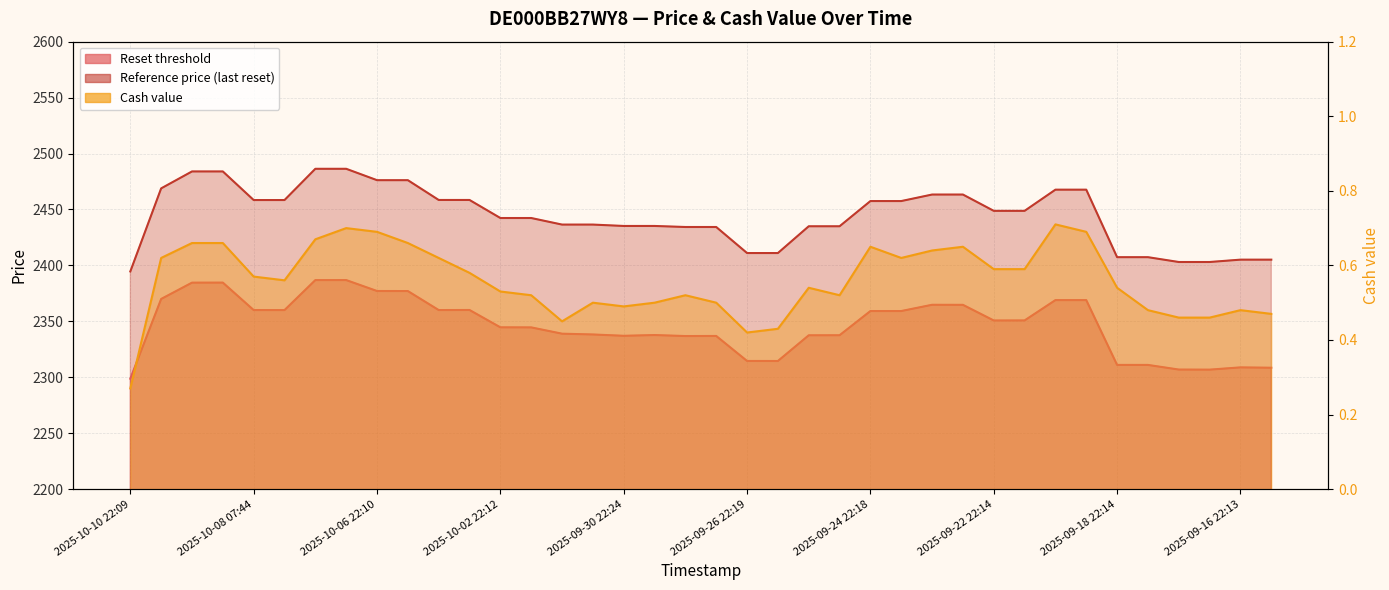

At which category is the sum across all series the highest?

2025-10-07 07:44